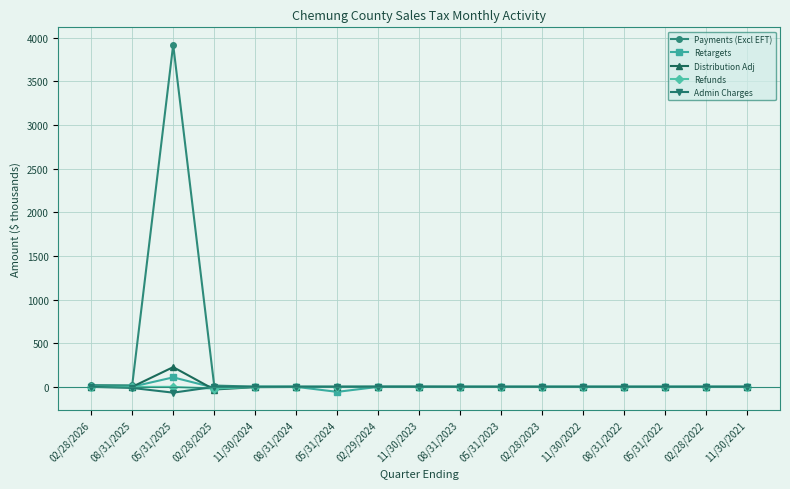

At which category is the sum across all series the highest?

05/31/2025